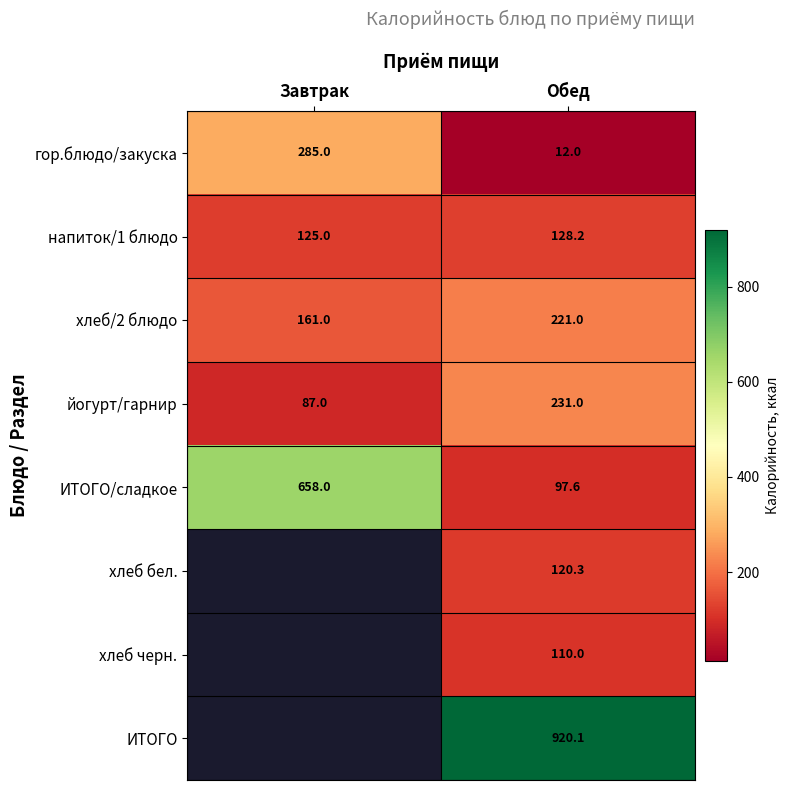

How many data points in хлеб/2 блюдо are less than 221?

1